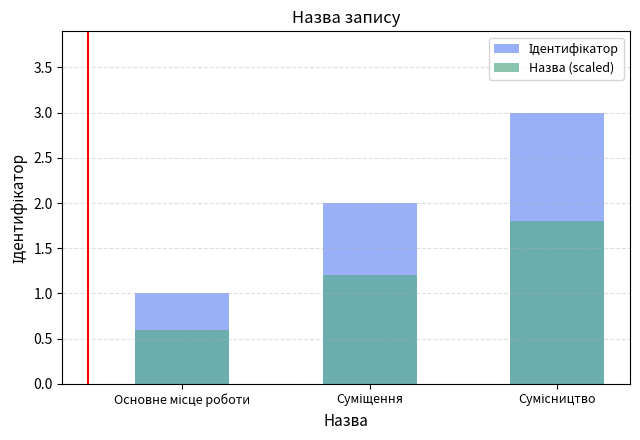

How many data points does each series have?

3